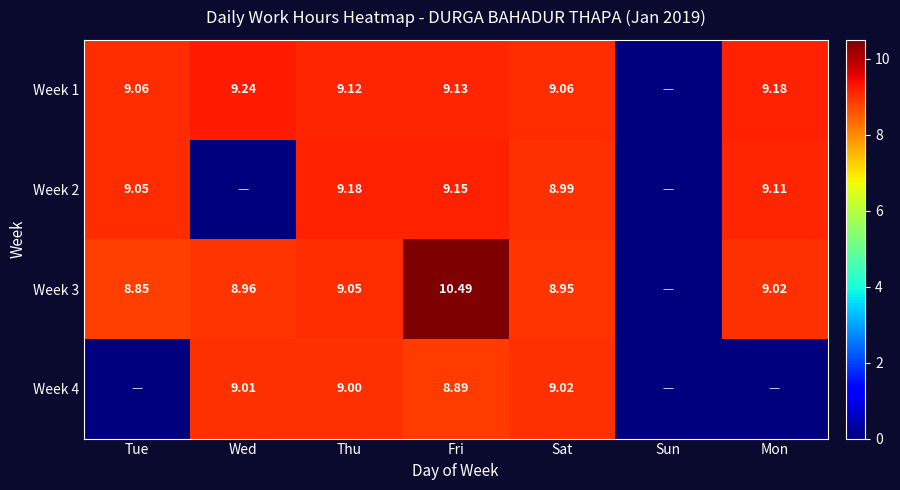

Is the value of Week 2 at Mon greater than the value of Week 1 at Wed?

No